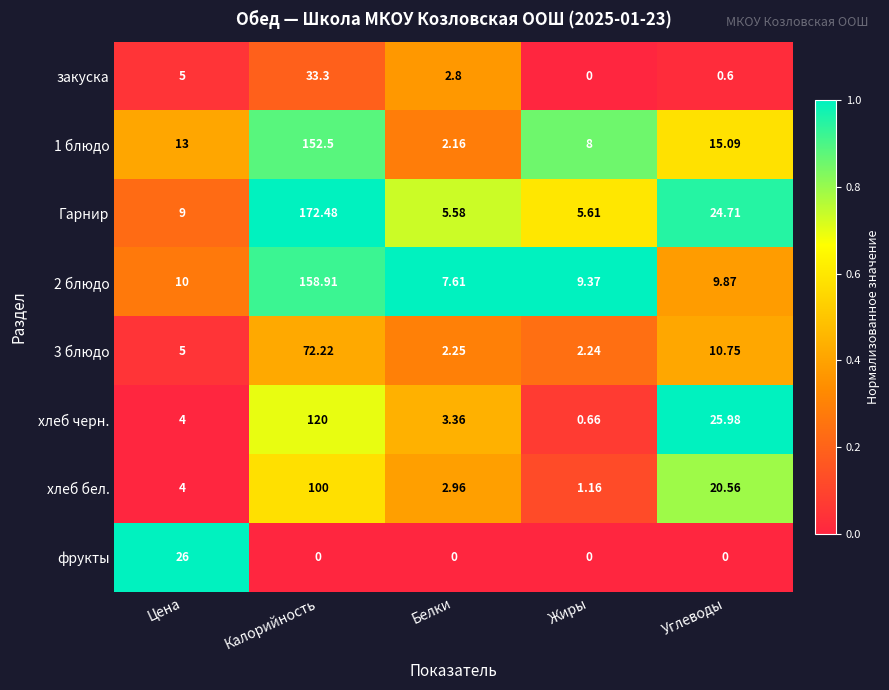

At how many categories does at least one series exceed 0?

5